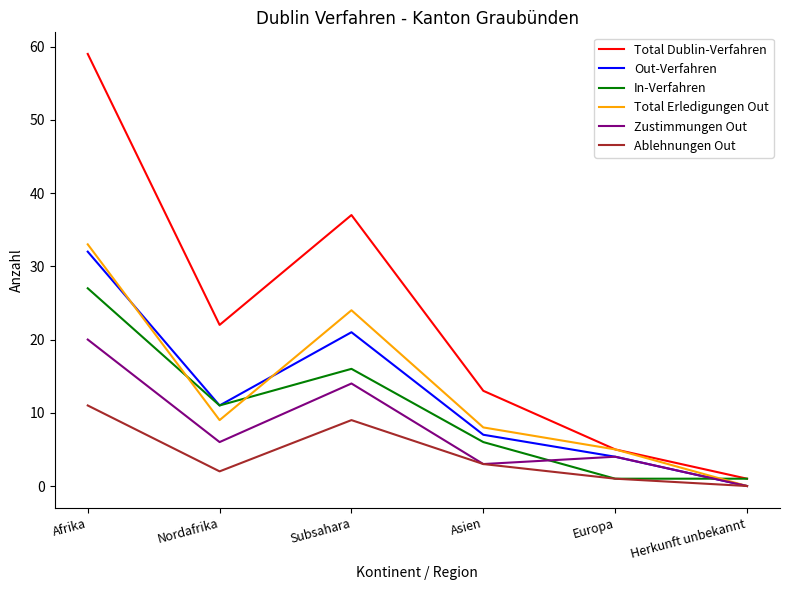

In Total Dublin-Verfahren, how many points are lower than both neighbors (excluding endpoints)?

1